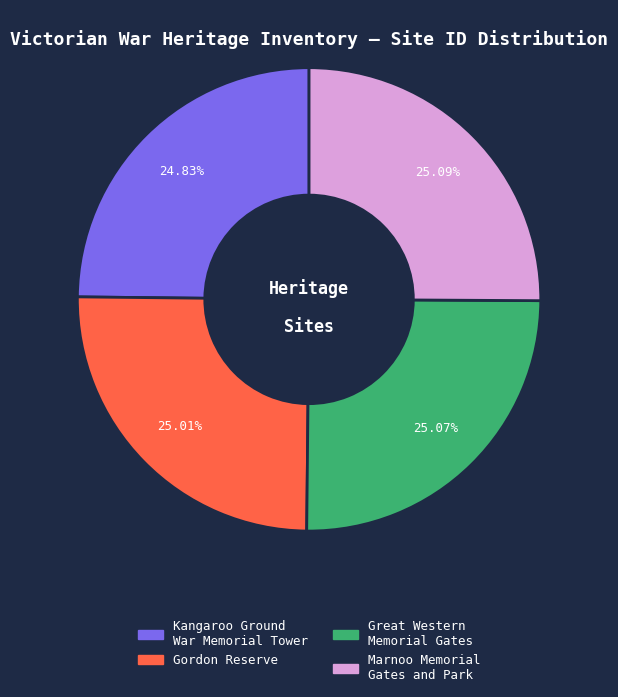

What percentage do Gordon Reserve and Marnoo Memorial Gates and Park together represent?

50.1%